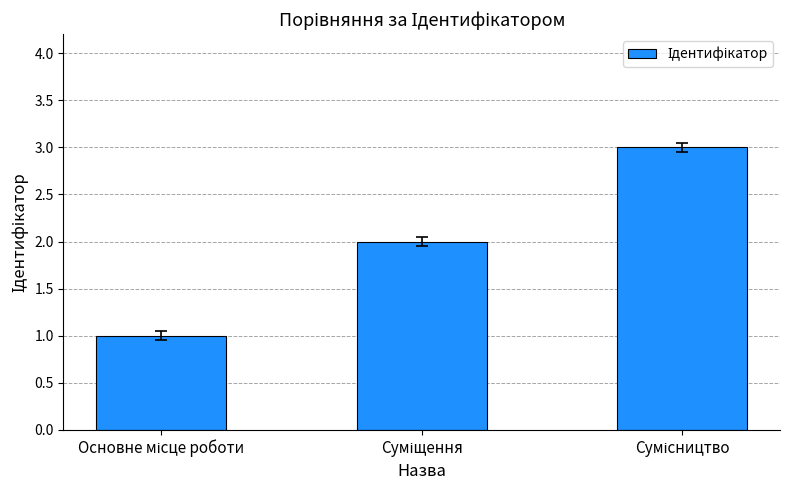

How many bars are there in total?

3